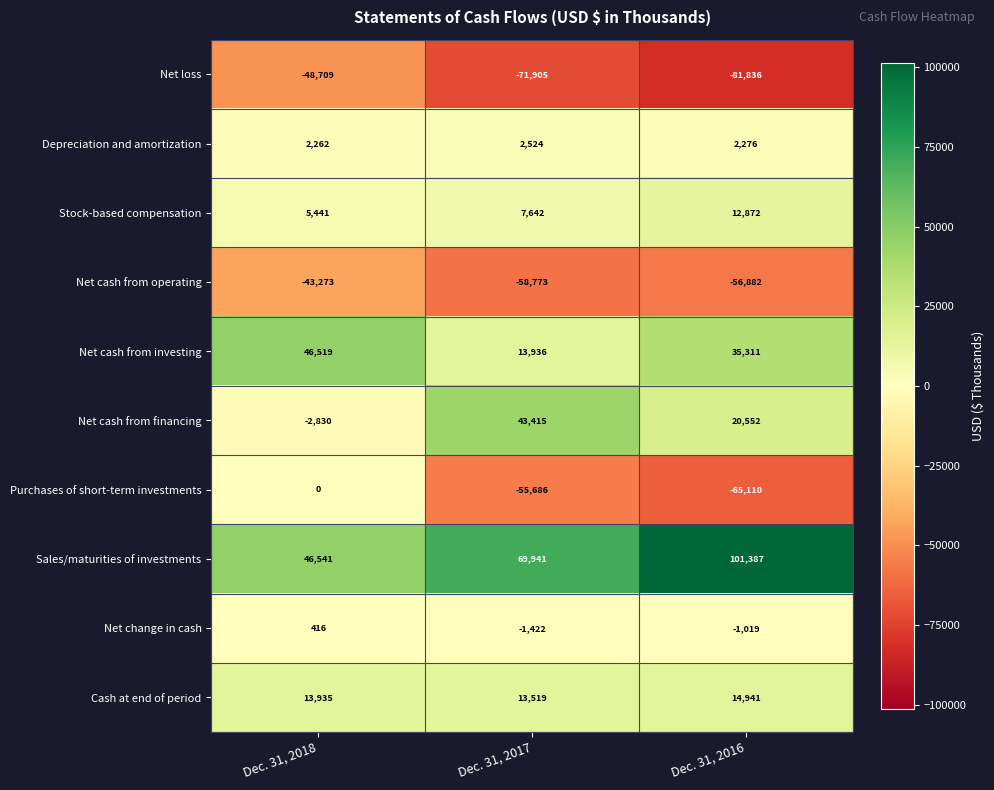

What is the difference between the highest and lowest values at Dec. 31, 2016?

183223